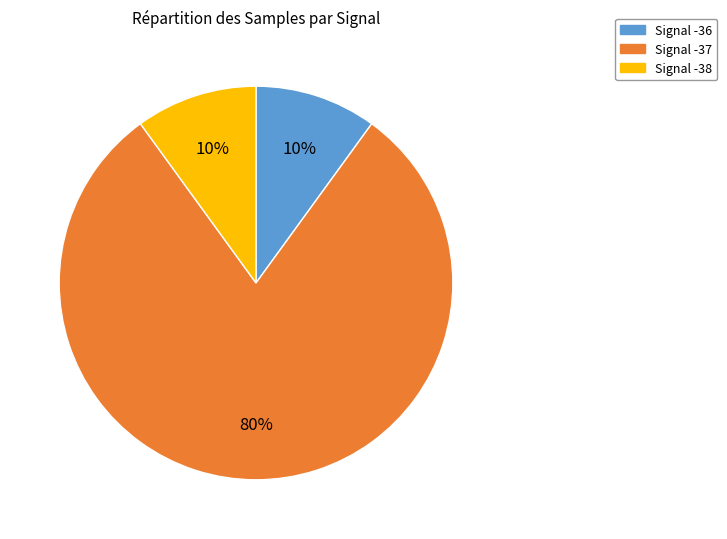

Is there any slice that represents more than half of the pie?

Yes